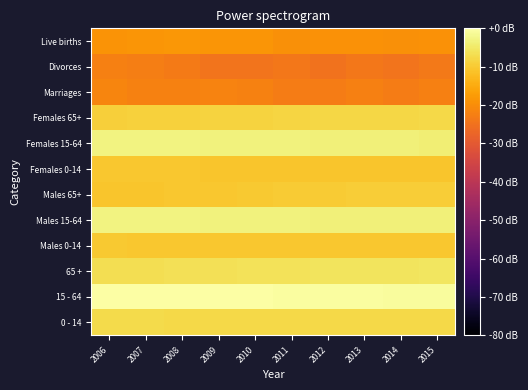

Reading left to right, what are all the values shown in this chart?

0 - 14: 2006=-7.4	2007=-7.4	2008=-7.5	2009=-7.5	2010=-7.6	2011=-7.5	2012=-7.6	2013=-7.5	2014=-7.5	2015=-7.5
15 - 64: 2006=-0.0	2007=0.0	2008=-0.1	2009=-0.2	2010=-0.3	2011=-0.4	2012=-0.5	2013=-0.6	2014=-0.6	2015=-0.7
65 +: 2006=-6.8	2007=-6.7	2008=-6.5	2009=-6.4	2010=-6.2	2011=-6.1	2012=-5.9	2013=-5.7	2014=-5.6	2015=-5.6
Males 0-14: 2006=-10.2	2007=-10.3	2008=-10.5	2009=-10.5	2010=-10.5	2011=-10.4	2012=-10.4	2013=-10.4	2014=-10.4	2015=-10.4
Males 15-64: 2006=-3.0	2007=-3.0	2008=-3.1	2009=-3.1	2010=-3.2	2011=-3.4	2012=-3.5	2013=-3.5	2014=-3.6	2015=-3.7
Males 65+: 2006=-10.8	2007=-10.7	2008=-10.5	2009=-10.3	2010=-10.2	2011=-10.0	2012=-9.8	2013=-9.7	2014=-9.6	2015=-9.6
Females 0-14: 2006=-10.5	2007=-10.6	2008=-10.6	2009=-10.6	2010=-10.7	2011=-10.7	2012=-10.7	2013=-10.7	2014=-10.6	2015=-10.6
Females 15-64: 2006=-3.0	2007=-3.0	2008=-3.1	2009=-3.2	2010=-3.3	2011=-3.4	2012=-3.5	2013=-3.6	2014=-3.7	2015=-3.8
Females 65+: 2006=-9.1	2007=-8.9	2008=-8.8	2009=-8.6	2010=-8.5	2011=-8.3	2012=-8.1	2013=-8.0	2014=-7.9	2015=-7.8
Marriages: 2006=-21.5	2007=-22.0	2008=-22.1	2009=-21.8	2010=-22.1	2011=-23.0	2012=-22.9	2013=-22.4	2014=-23.1	2015=-22.5
Divorces: 2006=-22.3	2007=-22.6	2008=-23.2	2009=-24.6	2010=-24.5	2011=-23.9	2012=-25.0	2013=-24.0	2014=-24.6	2015=-23.5
Live births: 2006=-18.9	2007=-18.7	2008=-18.4	2009=-18.5	2010=-18.6	2011=-19.4	2012=-19.1	2013=-19.2	2014=-19.6	2015=-19.4